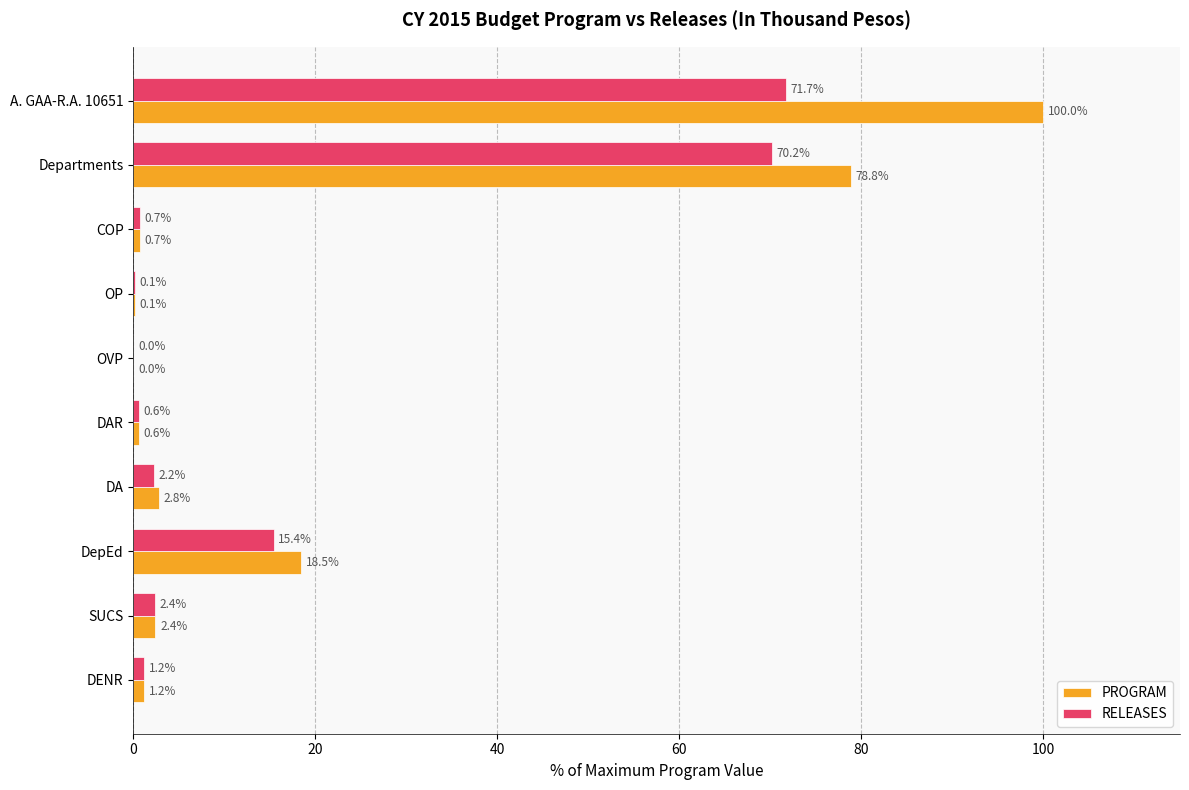

What is the sum of the RELEASES values at OVP and COP?

0.7